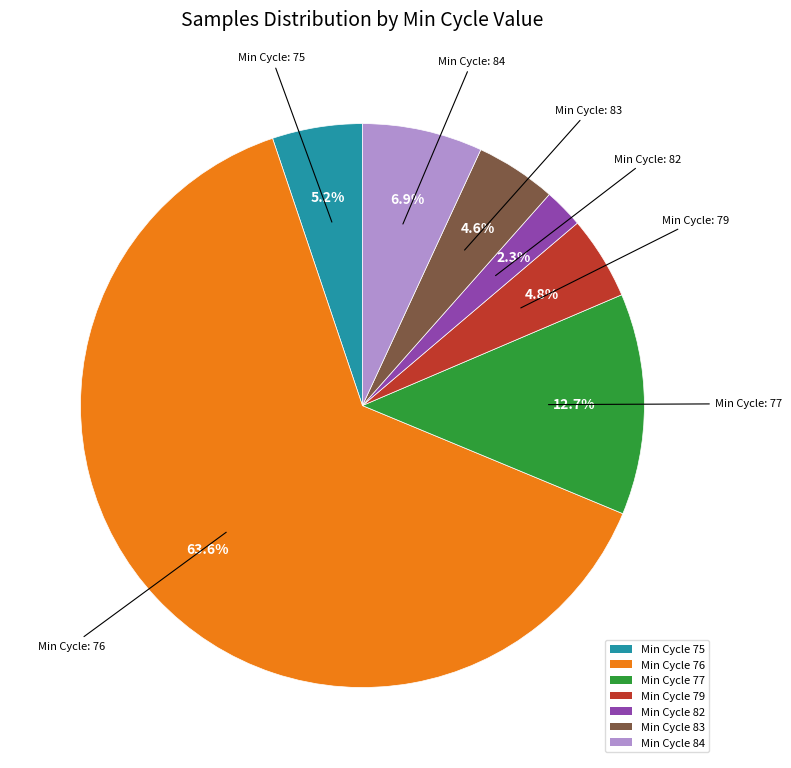

Which has a higher value, Min Cycle 83 or Min Cycle 75?

Min Cycle 75